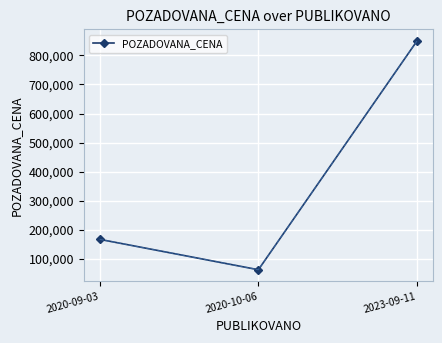

What is the difference between the values at 2020-09-03 and 2020-10-06?

104500